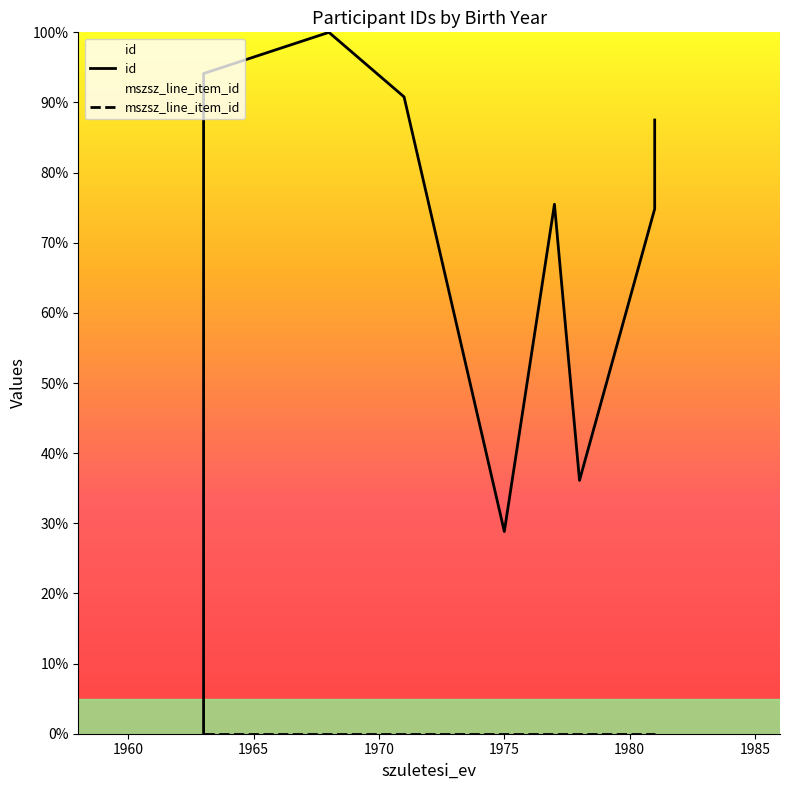

Between 1965 and 1980, which is larger?

1965